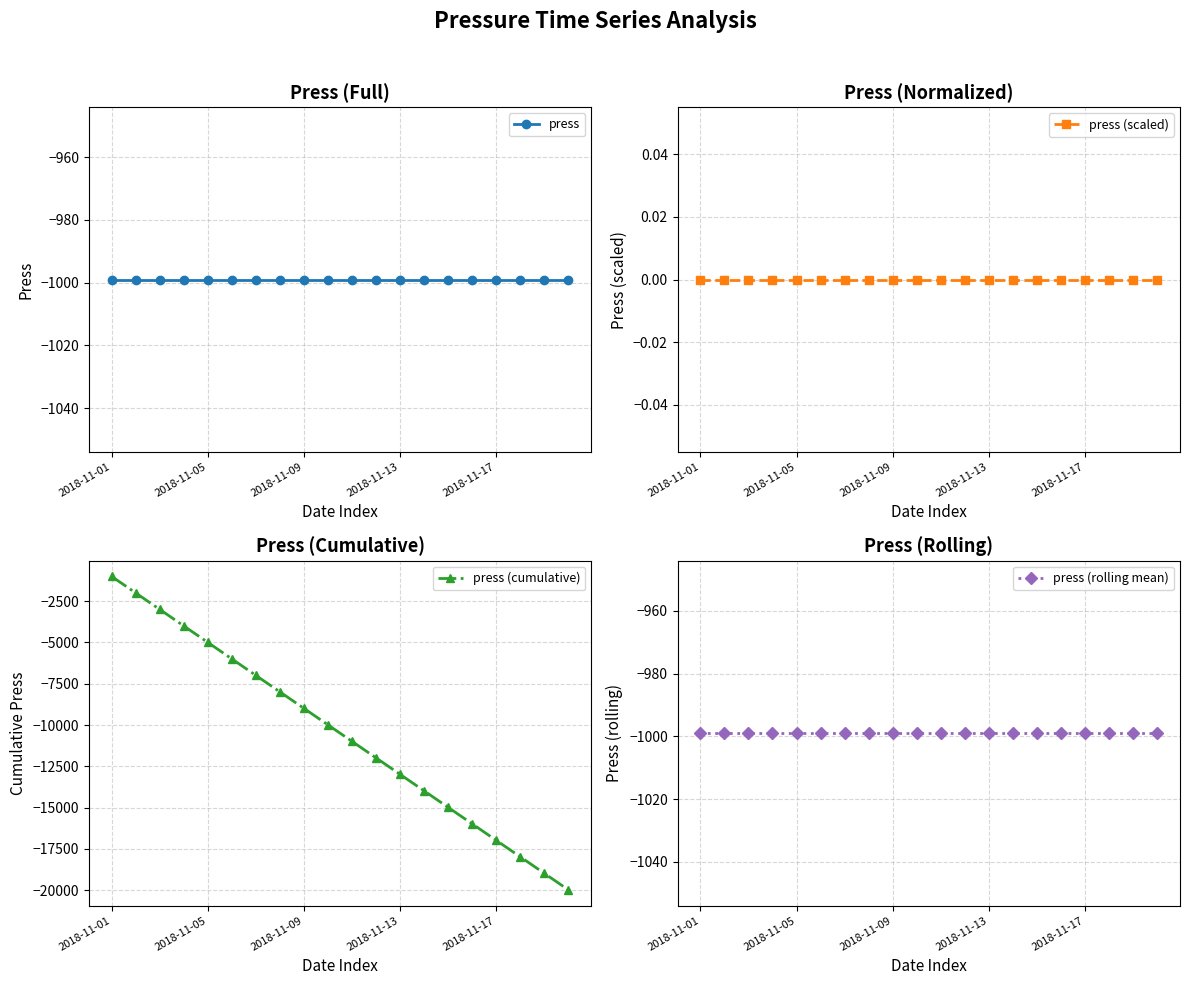

True or false: press and press (scaled) cross at least once.

False